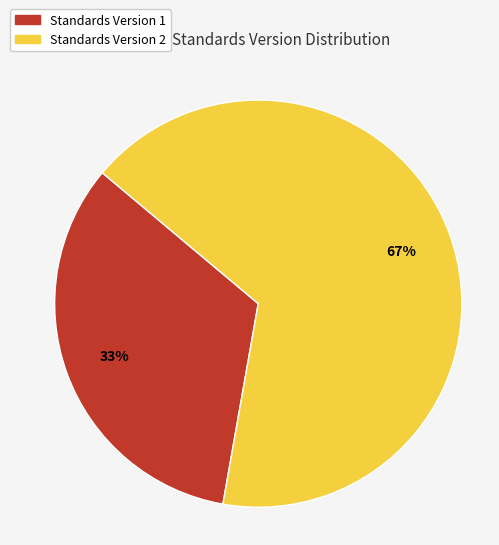

Is there any slice that represents more than half of the pie?

Yes